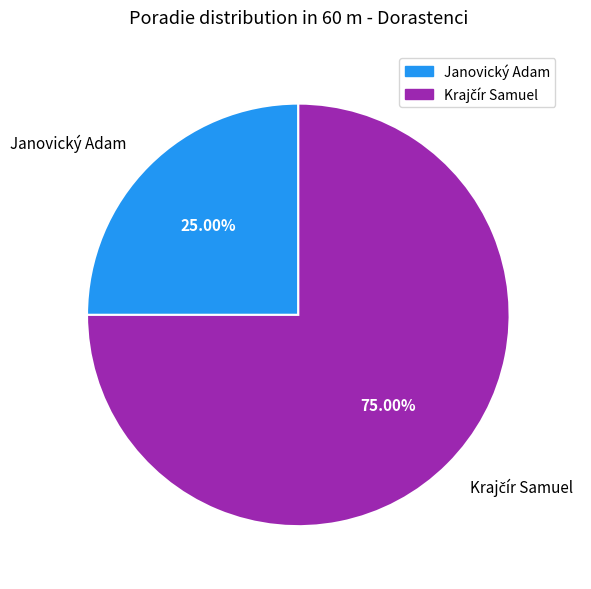

Which category has the smallest portion of the pie?

Janovický Adam